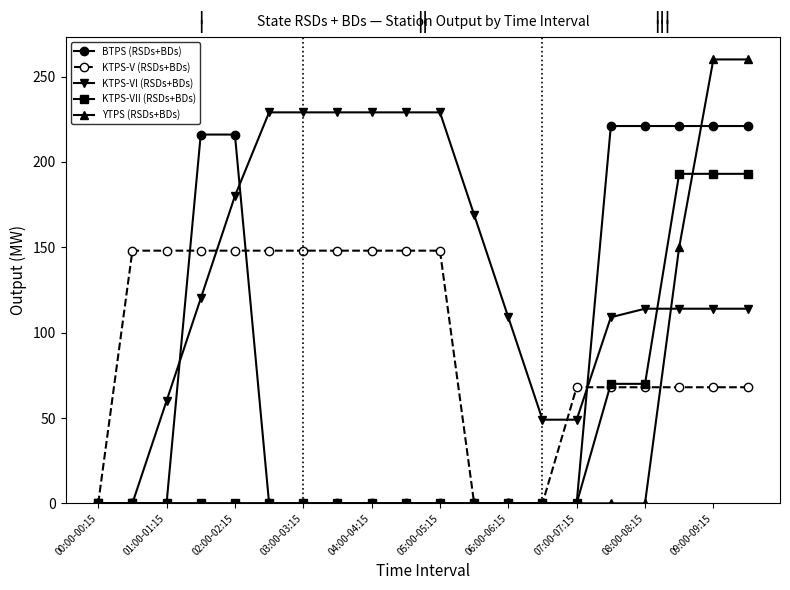

Which series has the largest range (max minus min)?

YTPS (RSDs+BDs)